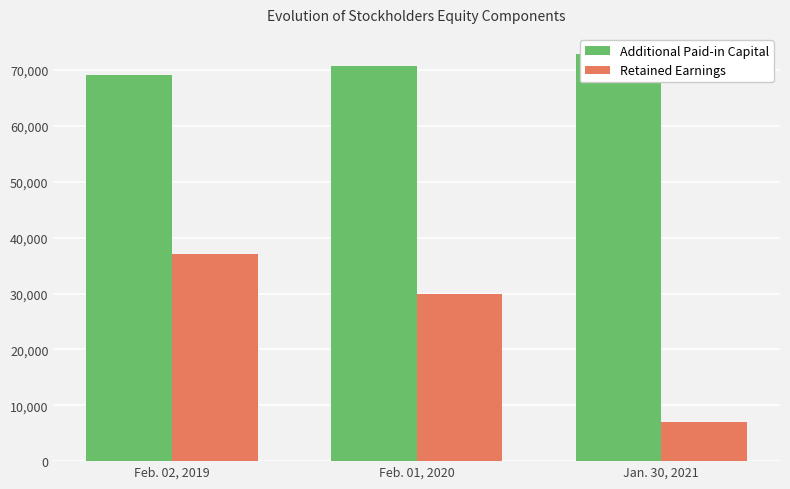

Where does the Retained Earnings series first go above 29925?

Feb. 02, 2019